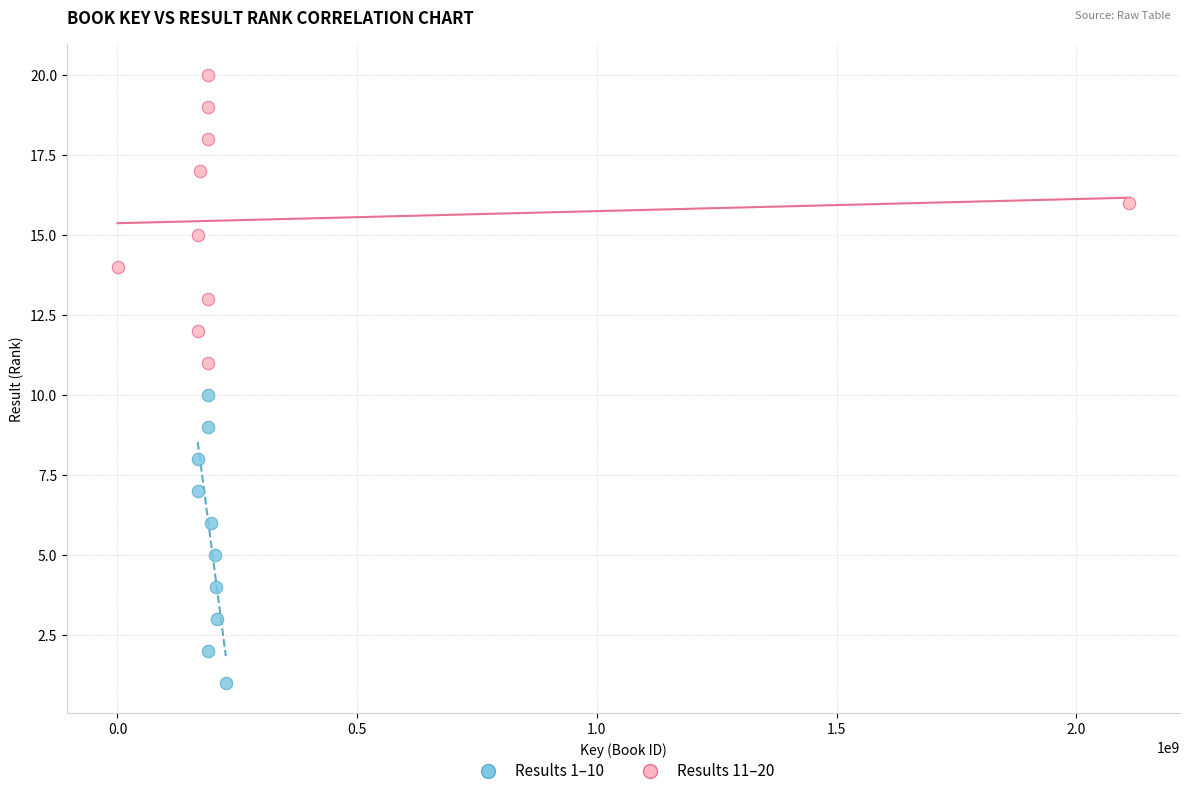

What are all the series names shown in the legend?

Results 1–10, Results 11–20